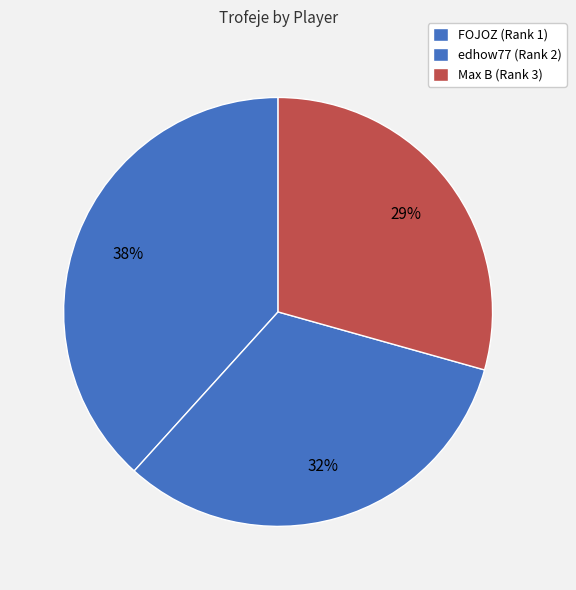

How many slices are in this pie chart?

3